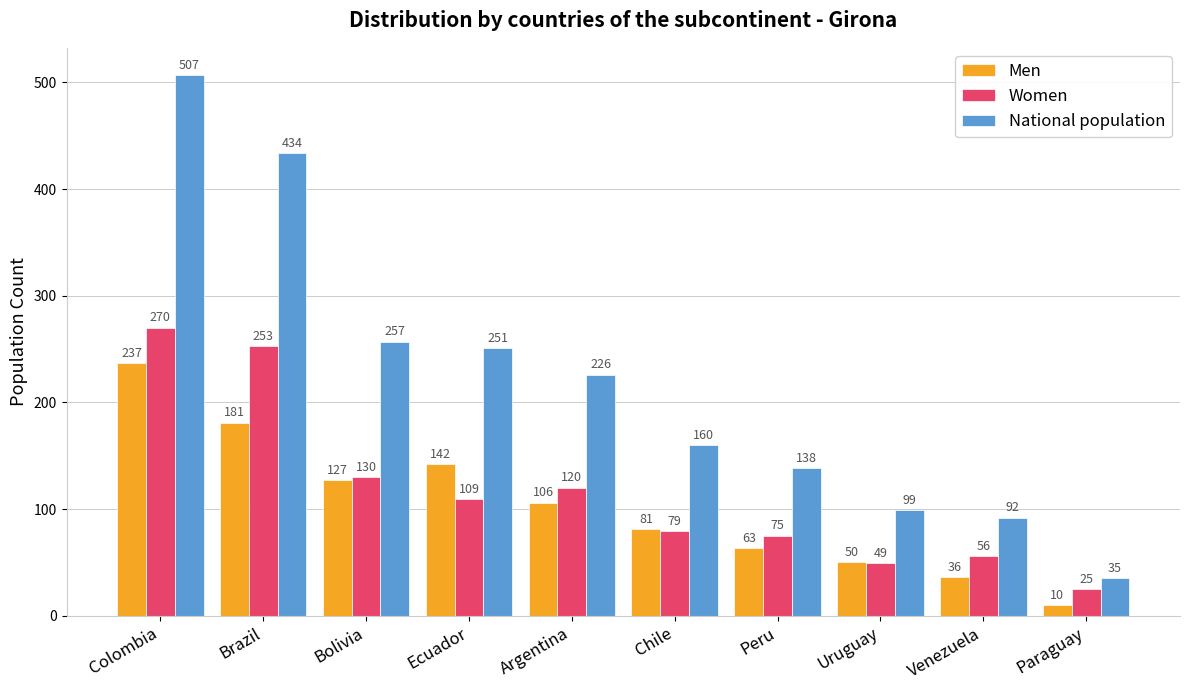

The value of Men at Bolivia is 127. True or false?

True